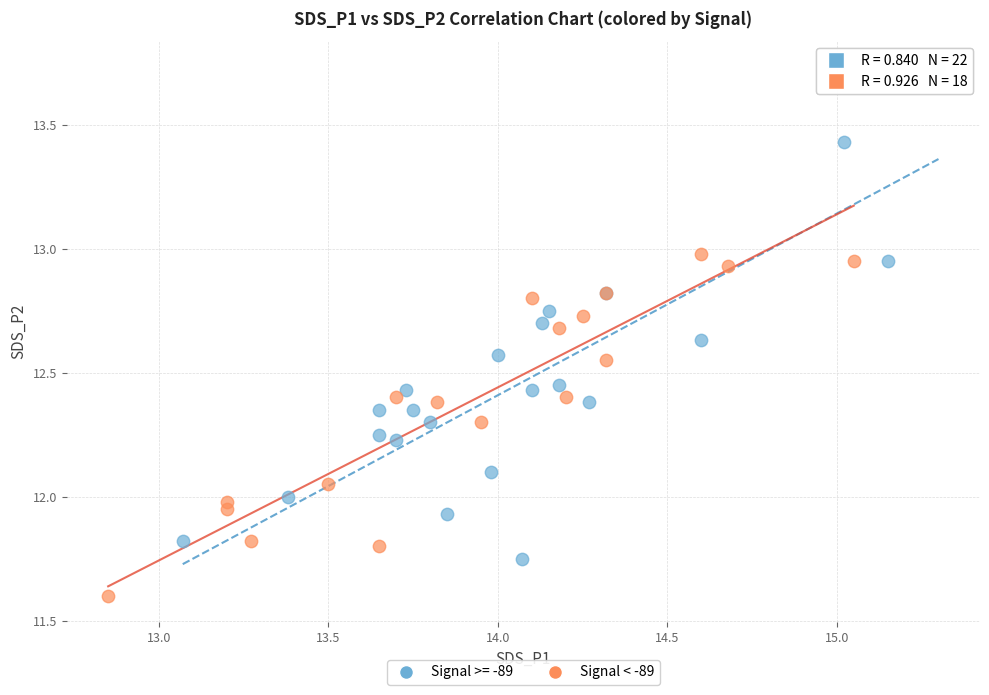

Which series reaches the maximum Y coordinate?

Signal >= -89